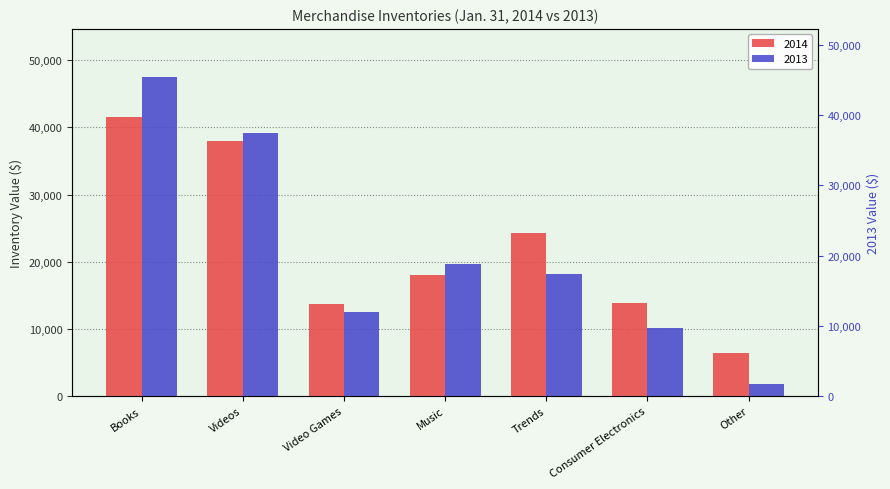

Which series contains the lowest Y value?

2013